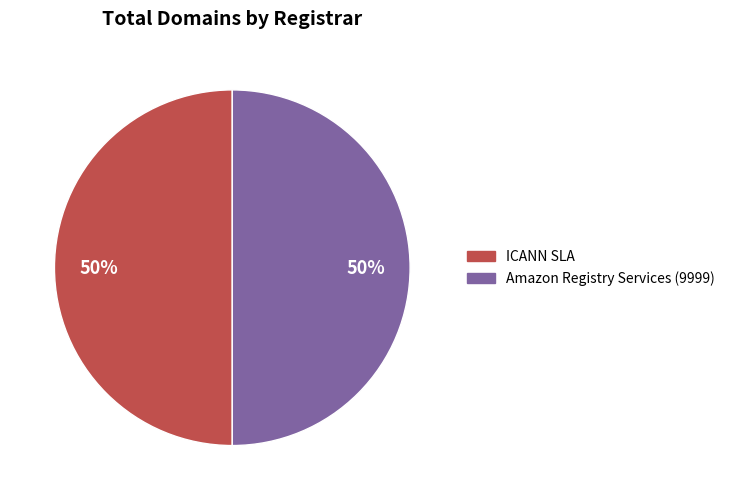

Which category has the biggest portion of the pie?

ICANN SLA